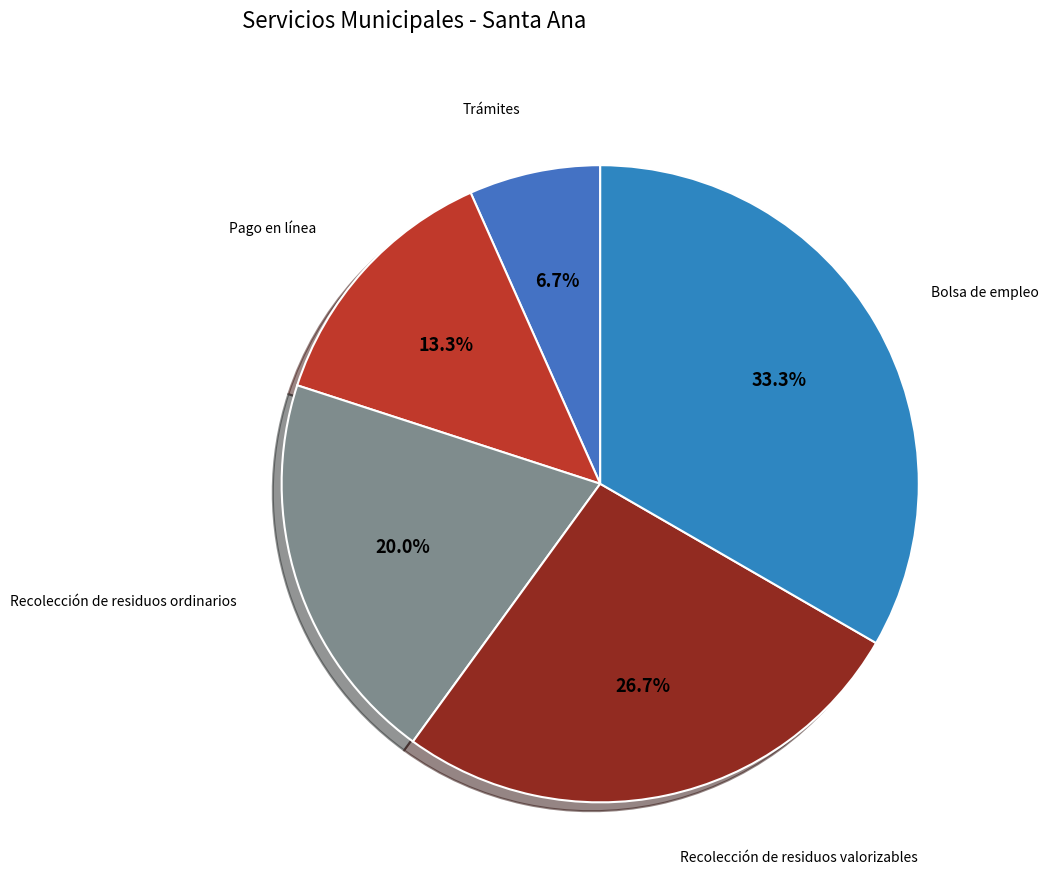

How many segments does this pie chart have?

5